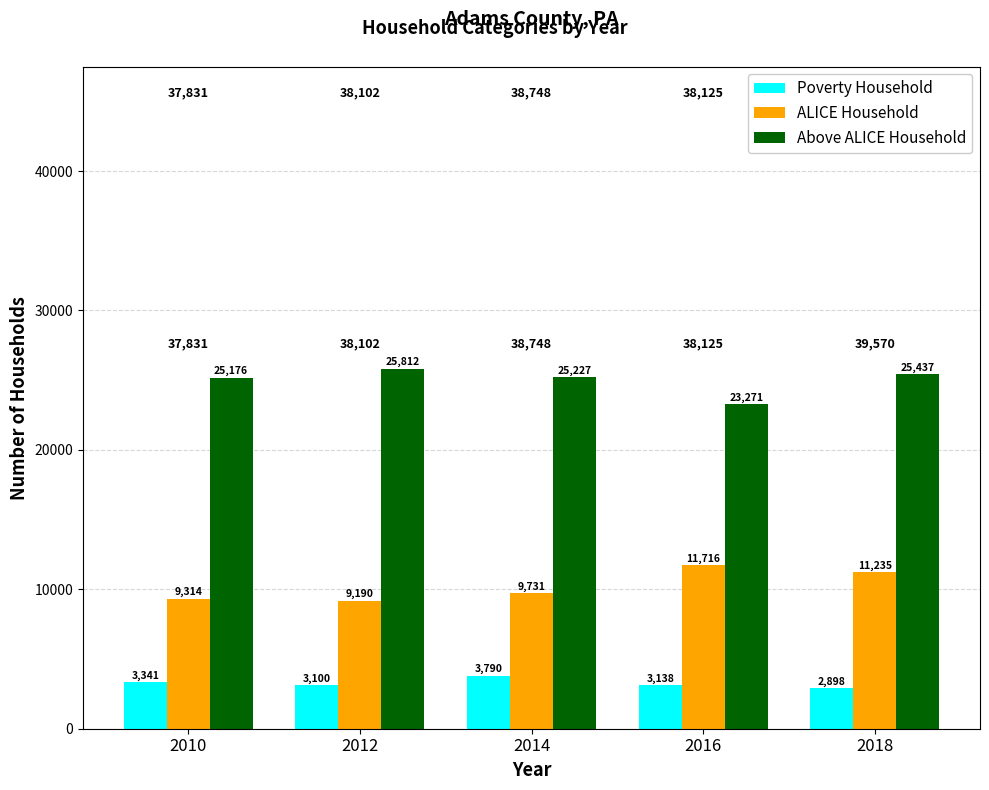

What is the maximum value for Above ALICE Household?

25812